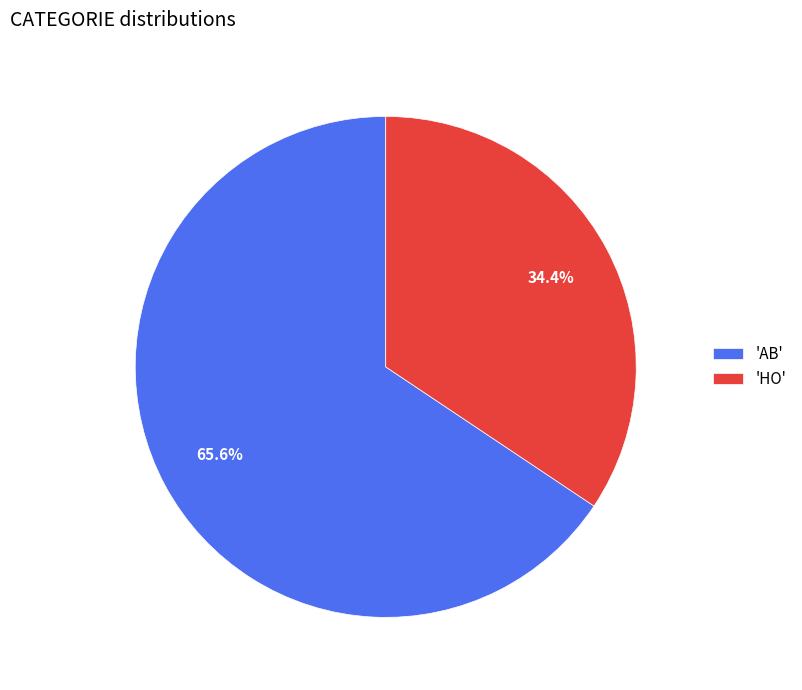

What portion of the pie excludes 'AB'?

34.4%